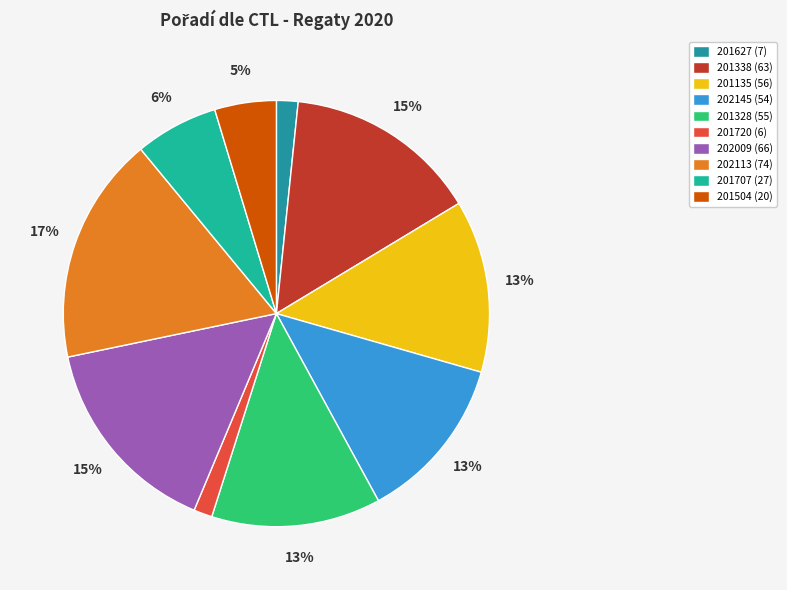

Is it true that 202145 is 26% of the pie?

False